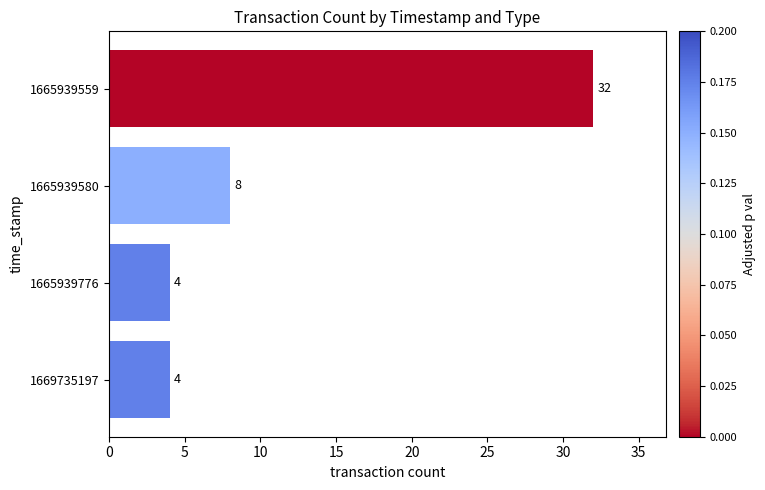

What is the smallest value displayed?

4